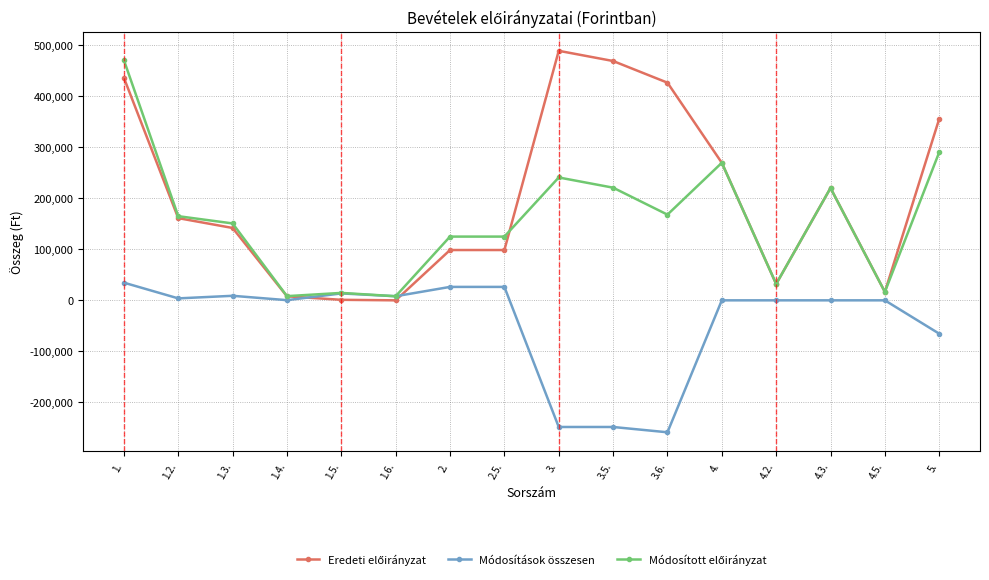

At which category does the chart reach its minimum across all series?

3.6.